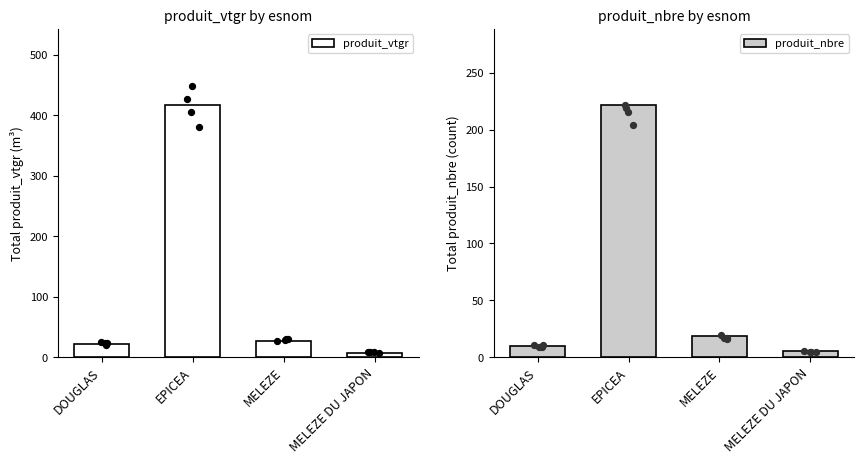

Which series has the widest spread of Y values?

produit_vtgr